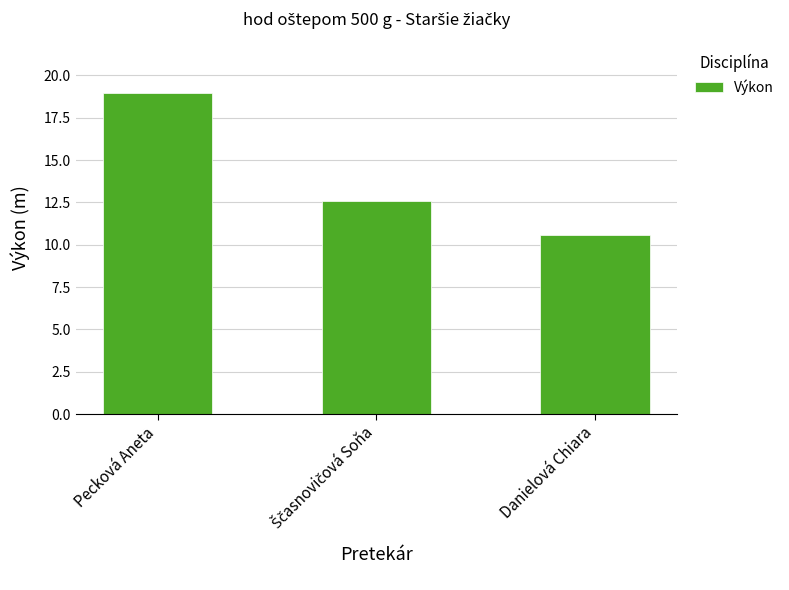

How many values exceed 12?

2